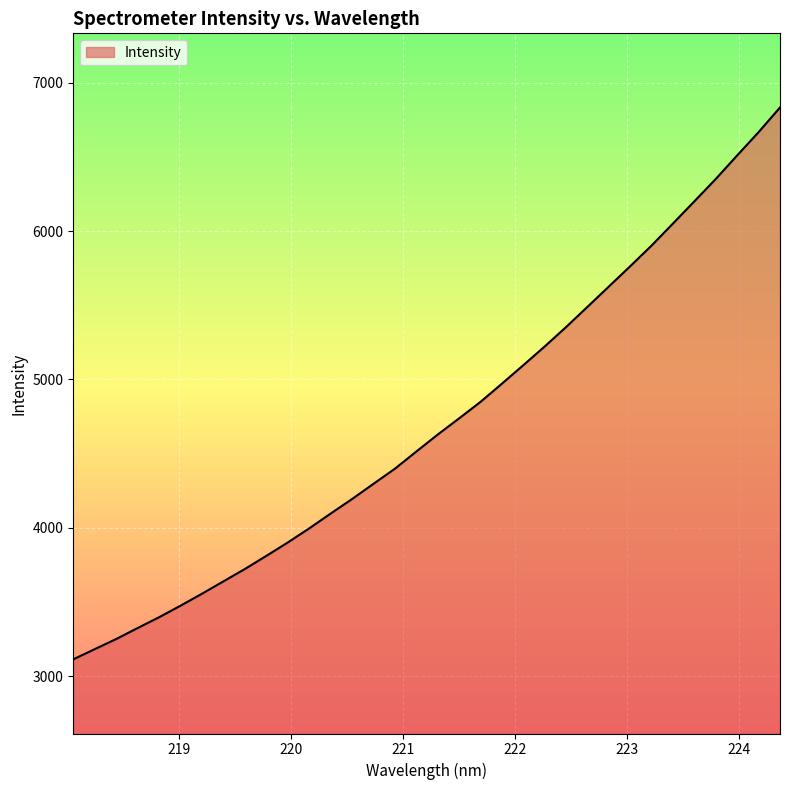

What is the greatest value displayed?

6833.7